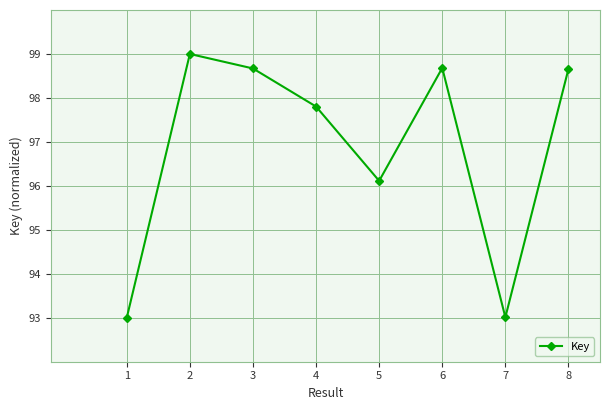

Reading left to right, list all the values displayed in this chart.

1=93.0	2=99.0	3=98.7	4=97.8	5=96.1	6=98.7	7=93.0	8=98.7